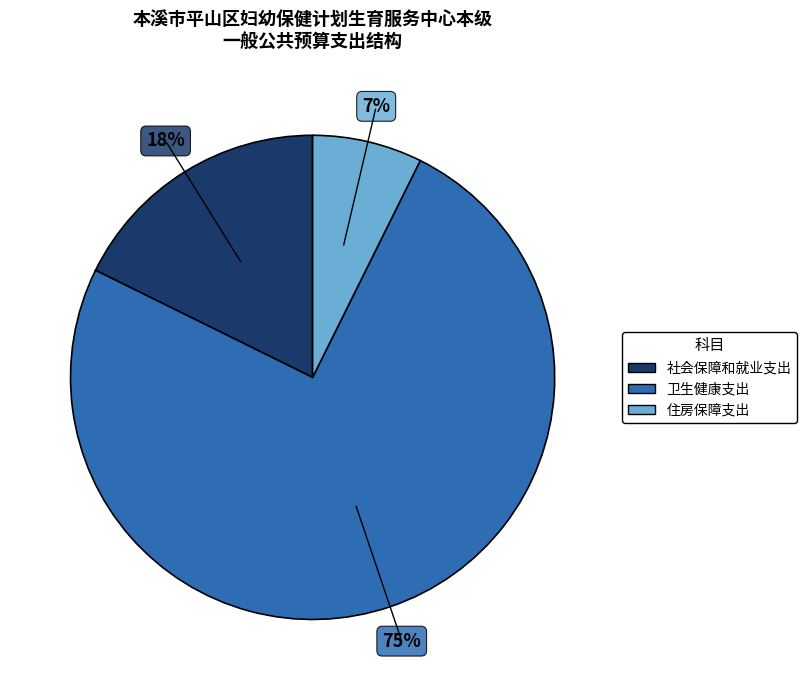

Which has a higher value, 住房保障支出 or 社会保障和就业支出?

社会保障和就业支出